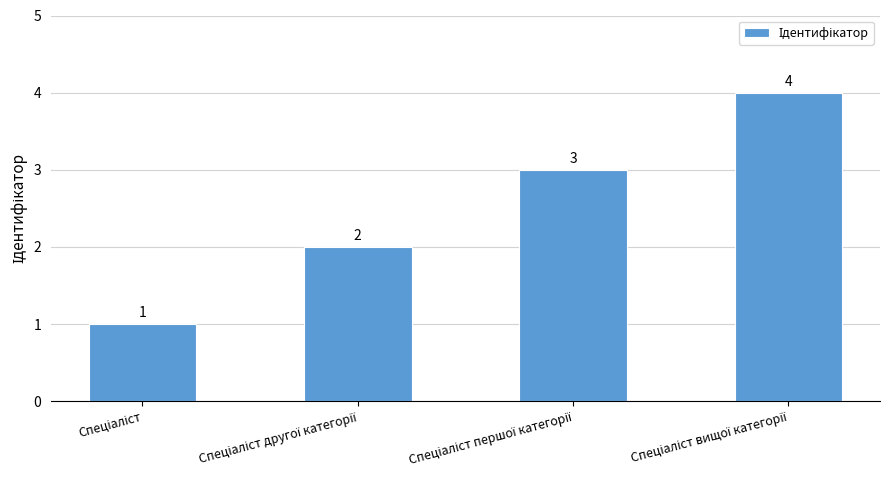

What is the difference between the maximum and minimum values?

3